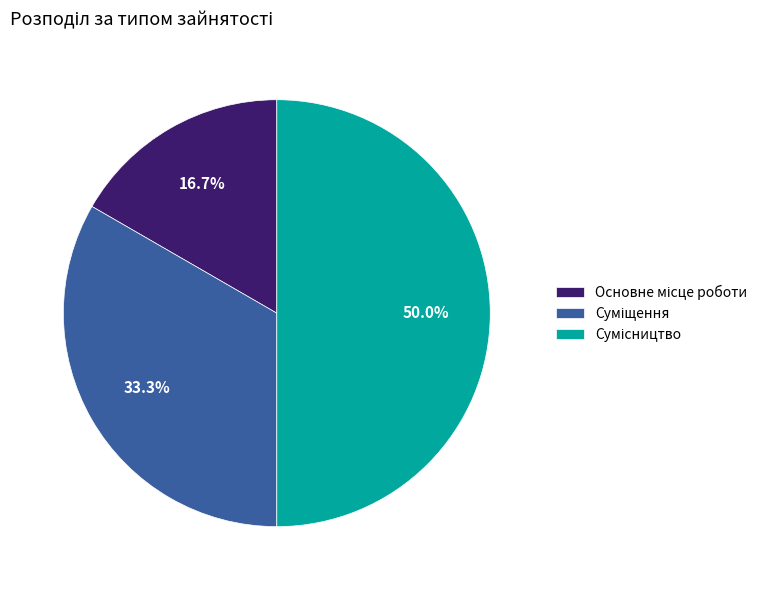

What percentage is the Сумісництво slice, to the nearest percent?

50%